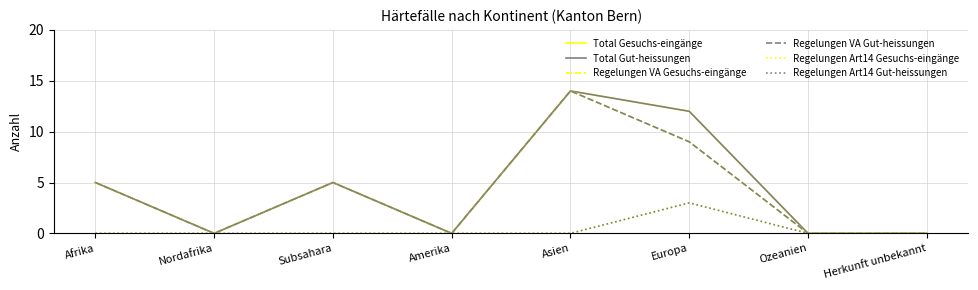

Is the value of Regelungen Art14 Gut-heissungen at Amerika greater than the value of Regelungen VA Gut-heissungen at Asien?

No